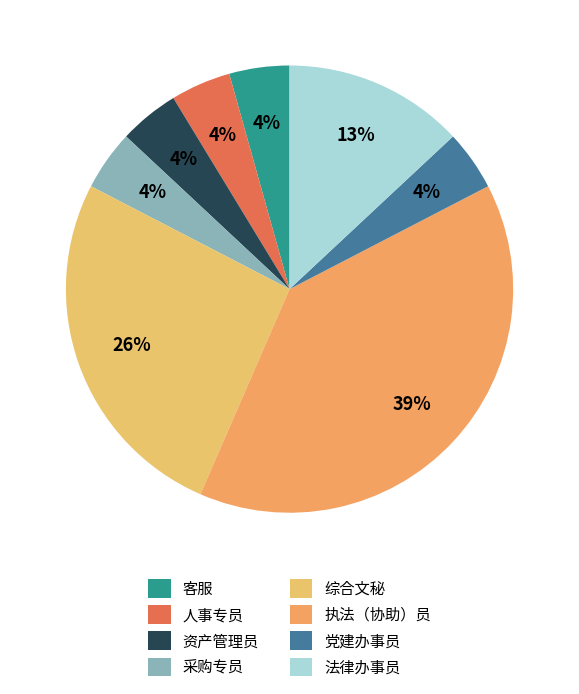

The 执法（协助）员 slice represents 39% of the pie. True or false?

True